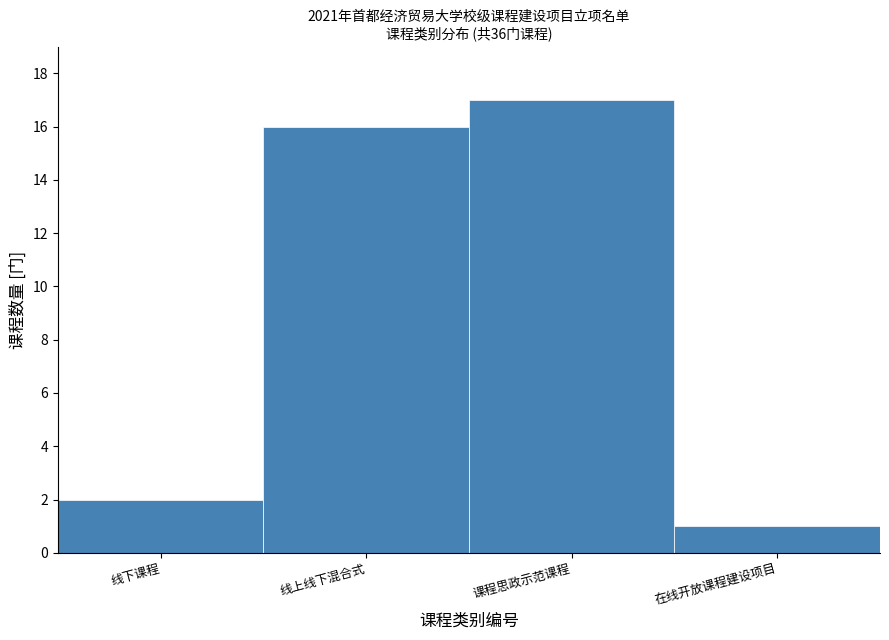

Reading left to right, what are all the values shown in this chart?

2	16	17	1